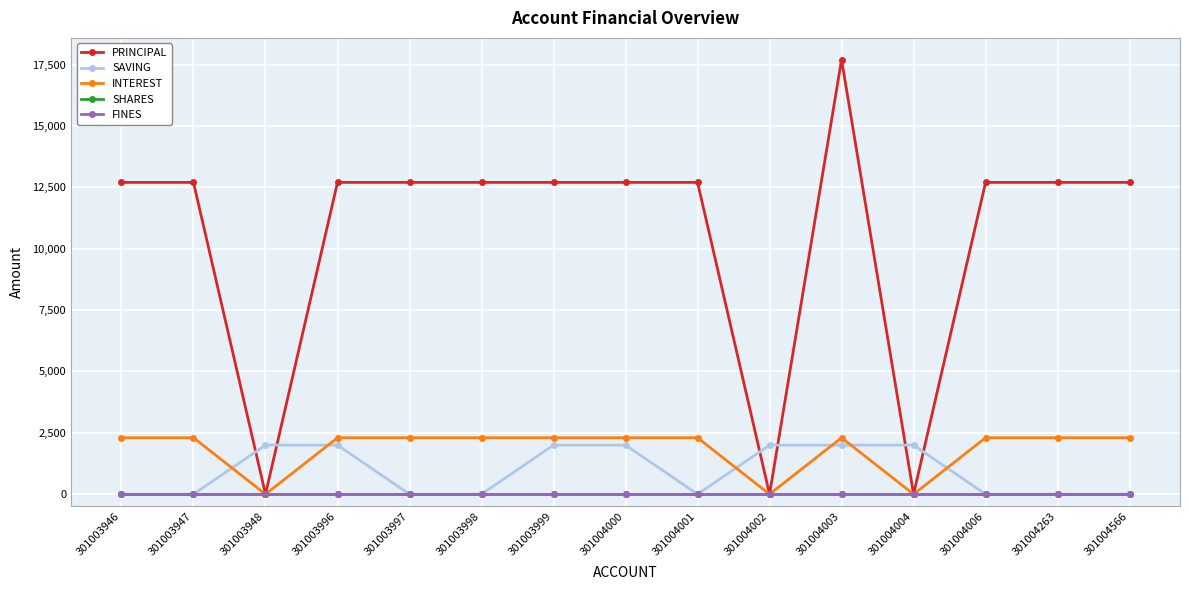

Which series has the largest total across all categories?

PRINCIPAL